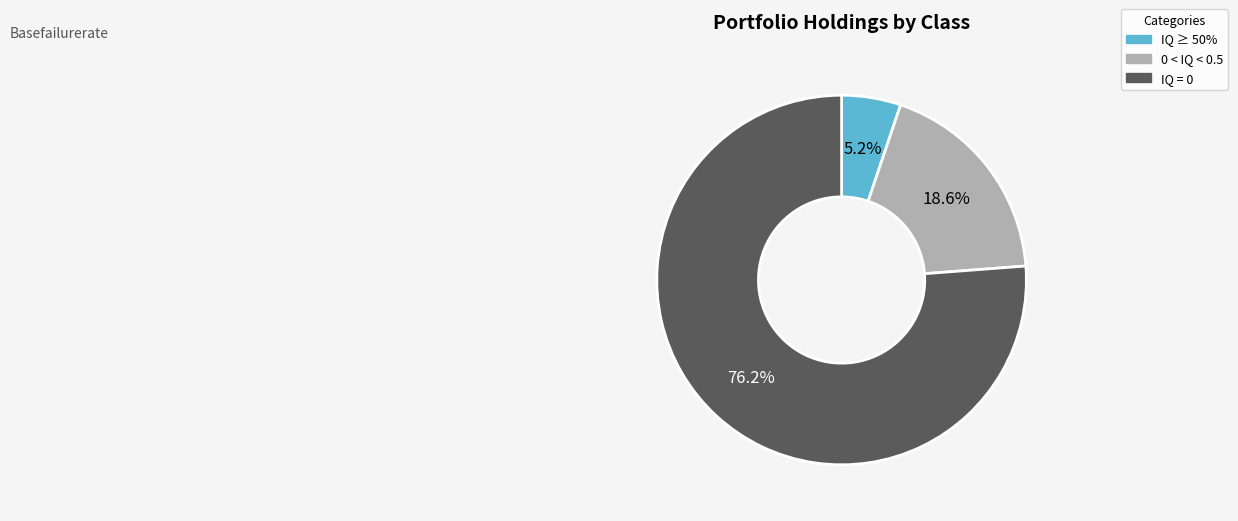

What percentage do IQ = 0 and 0 < IQ < 0.5 together represent?

94.8%